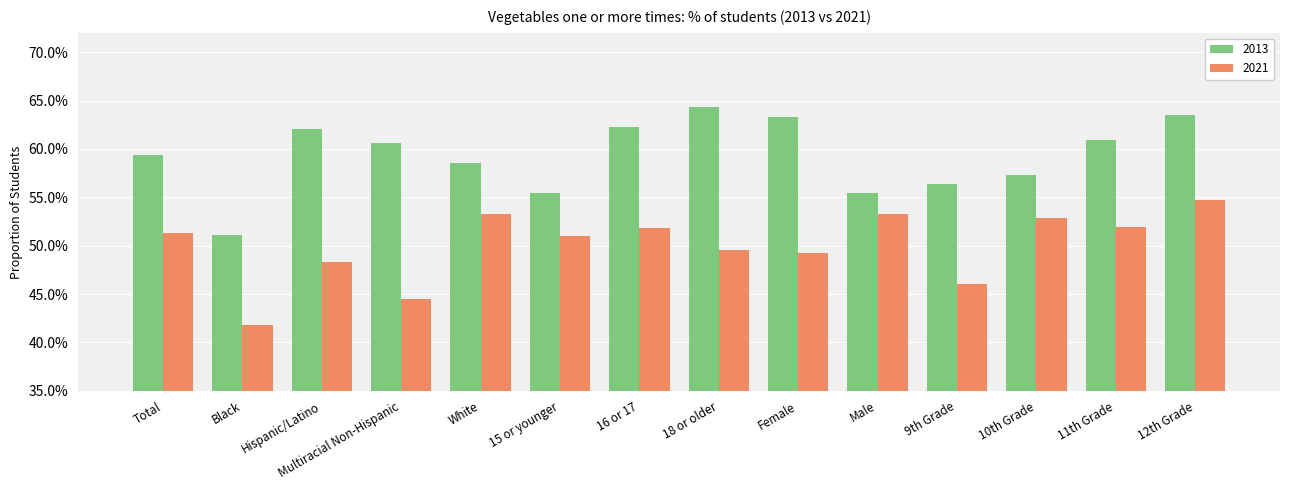

Does the chart contain any negative values?

No